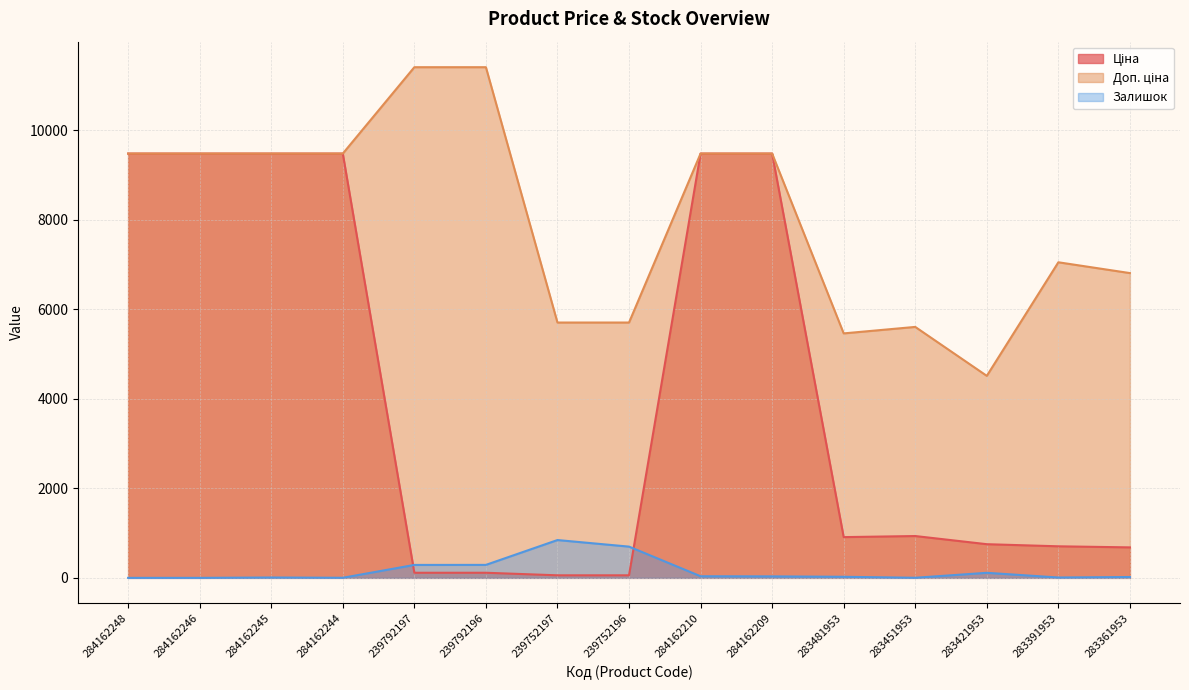

How many interior local valleys does the Доп. ціна series have?

2